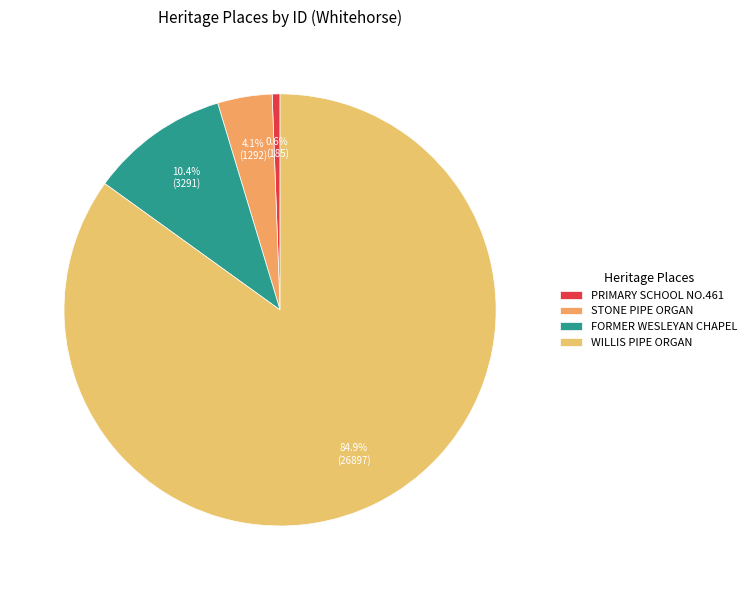

How many segments does this pie chart have?

4